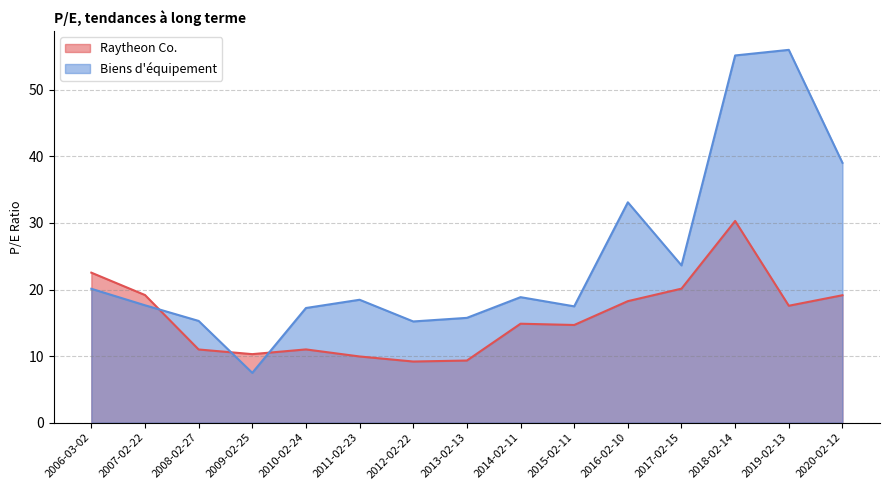

List the series in order of their overall mean, highest first.

Biens d'équipement, Raytheon Co.